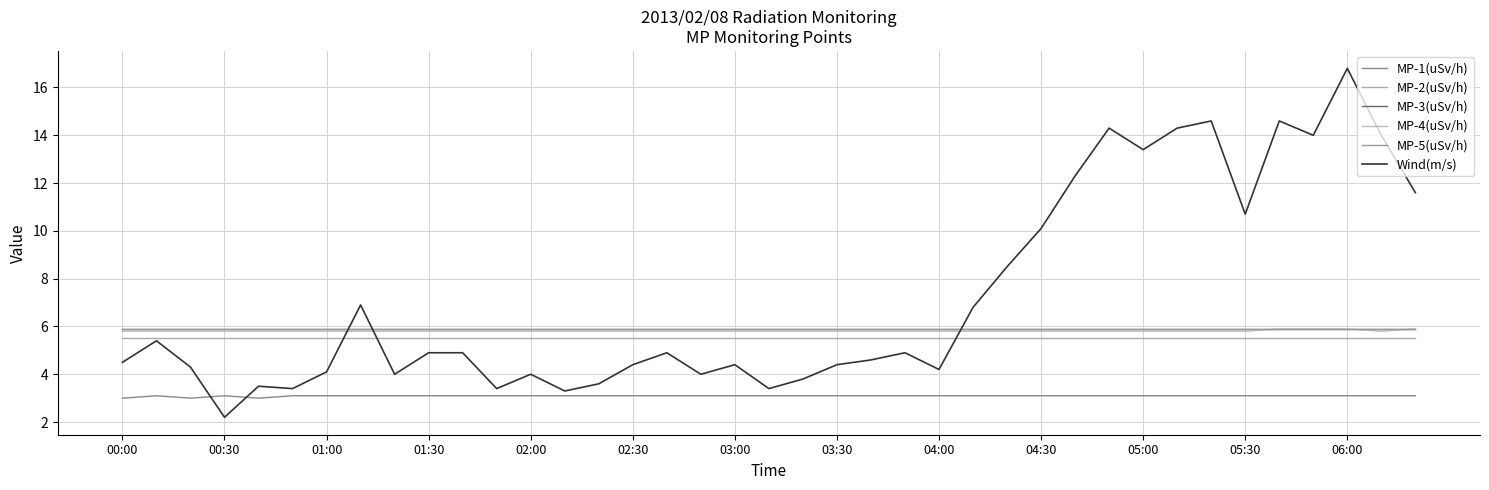

True or false: Wind(m/s) and MP-4(uSv/h) intersect in this chart.

True